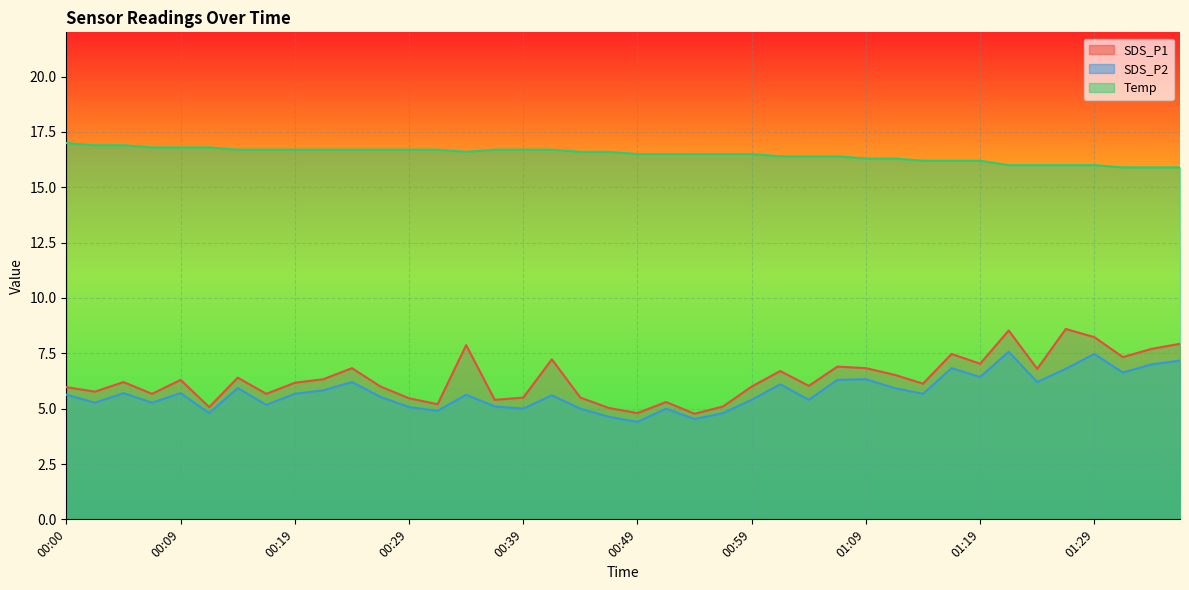

True or false: SDS_P1 has a value of 7.7 at 00:32.

False